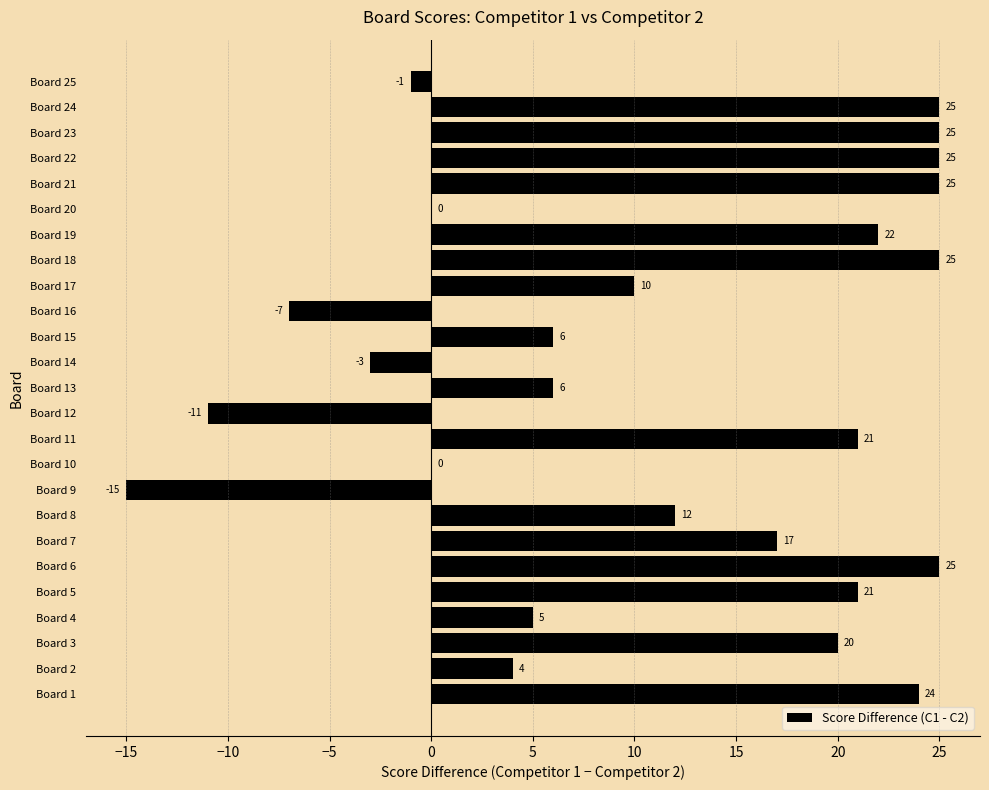

What is the average value?

11